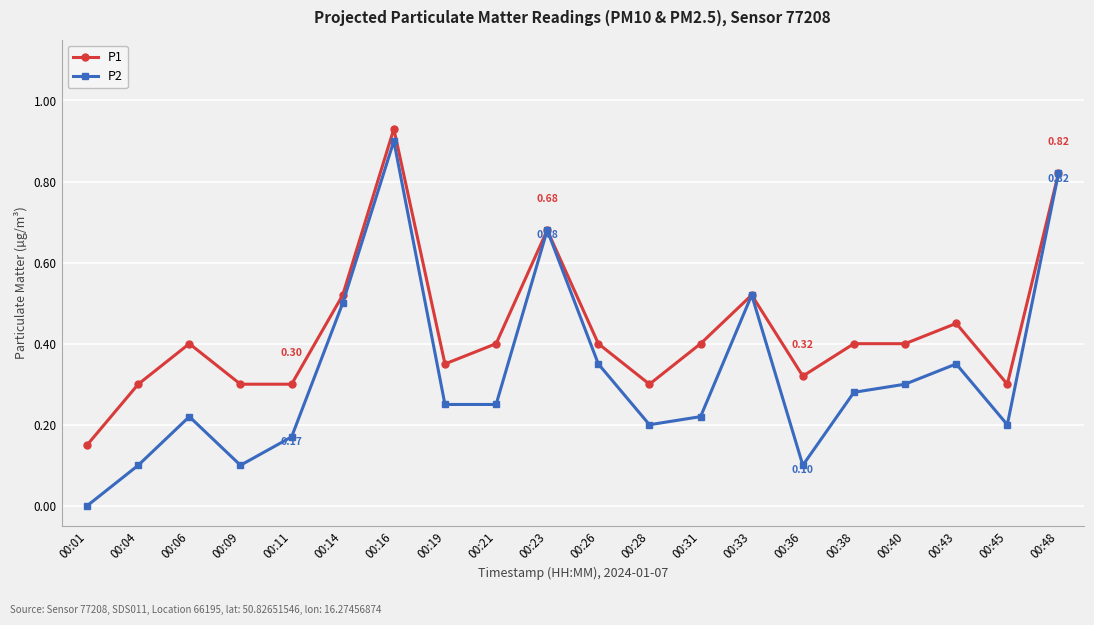

List the series in order of their overall mean, highest first.

P1, P2